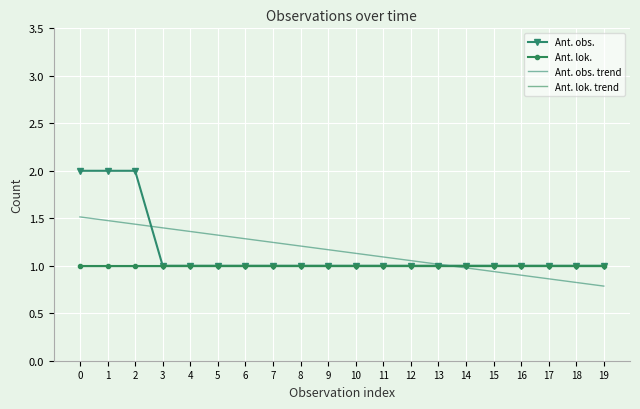

Rank the series by their maximum value, from lowest to highest.

Ant. lok., Ant. lok. trend, Ant. obs. trend, Ant. obs.